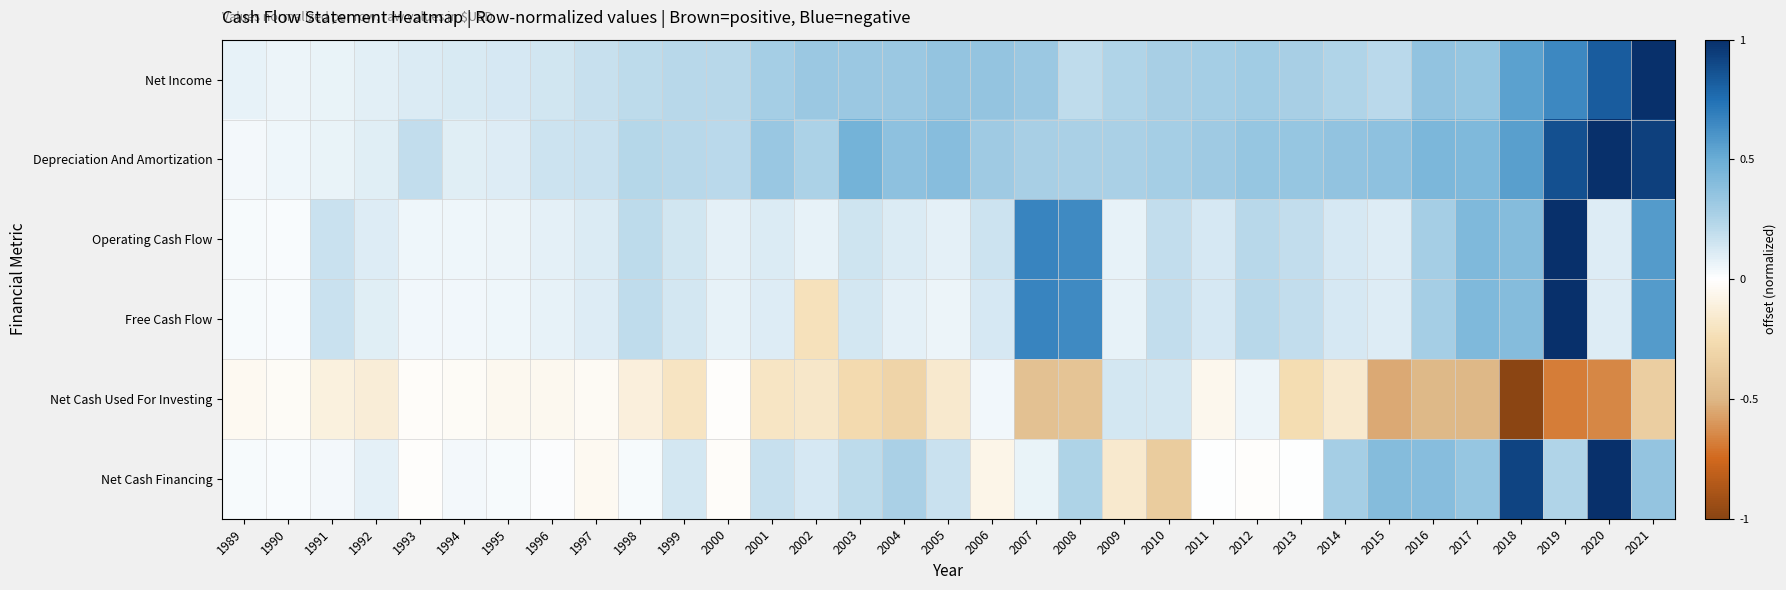

Reading right to left, list all the values displayed in this chart.

Net Income: 2021=1.0	2020=0.8	2019=0.7	2018=0.6	2017=0.3	2016=0.4	2015=0.2	2014=0.2	2013=0.3	2012=0.3	2011=0.3	2010=0.3	2009=0.2	2008=0.2	2007=0.3	2006=0.3	2005=0.3	2004=0.3	2003=0.3	2002=0.3	2001=0.3	2000=0.2	1999=0.2	1998=0.2	1997=0.2	1996=0.1	1995=0.1	1994=0.1	1993=0.1	1992=0.1	1991=0.1	1990=0.1	1989=0.1
Depreciation And Amortization: 2021=0.9	2020=1.0	2019=0.9	2018=0.6	2017=0.4	2016=0.4	2015=0.4	2014=0.4	2013=0.3	2012=0.3	2011=0.3	2010=0.3	2009=0.3	2008=0.3	2007=0.3	2006=0.3	2005=0.4	2004=0.4	2003=0.5	2002=0.3	2001=0.3	2000=0.2	1999=0.2	1998=0.2	1997=0.2	1996=0.2	1995=0.1	1994=0.1	1993=0.2	1992=0.1	1991=0.1	1990=0.1	1989=0.0
Operating Cash Flow: 2021=0.6	2020=0.1	2019=1.0	2018=0.4	2017=0.4	2016=0.3	2015=0.1	2014=0.1	2013=0.2	2012=0.2	2011=0.1	2010=0.2	2009=0.1	2008=0.6	2007=0.7	2006=0.2	2005=0.1	2004=0.1	2003=0.2	2002=0.1	2001=0.1	2000=0.1	1999=0.1	1998=0.2	1997=0.1	1996=0.1	1995=0.1	1994=0.0	1993=0.1	1992=0.1	1991=0.2	1990=0.0	1989=0.0
Free Cash Flow: 2021=0.6	2020=0.1	2019=1.0	2018=0.4	2017=0.4	2016=0.3	2015=0.1	2014=0.1	2013=0.2	2012=0.2	2011=0.1	2010=0.2	2009=0.1	2008=0.6	2007=0.7	2006=0.1	2005=0.1	2004=0.1	2003=0.1	2002=-0.2	2001=0.1	2000=0.1	1999=0.1	1998=0.2	1997=0.1	1996=0.1	1995=0.0	1994=0.0	1993=0.0	1992=0.1	1991=0.2	1990=0.0	1989=0.0
Net Cash Used For Investing: 2021=-0.3	2020=-0.7	2019=-0.7	2018=-1.0	2017=-0.5	2016=-0.5	2015=-0.5	2014=-0.2	2013=-0.3	2012=0.1	2011=-0.1	2010=0.1	2009=0.1	2008=-0.4	2007=-0.4	2006=0.0	2005=-0.2	2004=-0.3	2003=-0.3	2002=-0.2	2001=-0.2	2000=-0.0	1999=-0.2	1998=-0.1	1997=-0.0	1996=-0.1	1995=-0.1	1994=-0.0	1993=-0.0	1992=-0.1	1991=-0.1	1990=-0.0	1989=-0.0
Net Cash Financing: 2021=0.3	2020=1.0	2019=0.2	2018=0.9	2017=0.3	2016=0.4	2015=0.4	2014=0.3	2013=0.0	2012=-0.0	2011=0.0	2010=-0.4	2009=-0.2	2008=0.3	2007=0.1	2006=-0.1	2005=0.2	2004=0.3	2003=0.2	2002=0.1	2001=0.2	2000=-0.0	1999=0.1	1998=0.0	1997=-0.0	1996=0.0	1995=0.0	1994=0.0	1993=-0.0	1992=0.1	1991=0.0	1990=0.0	1989=0.0